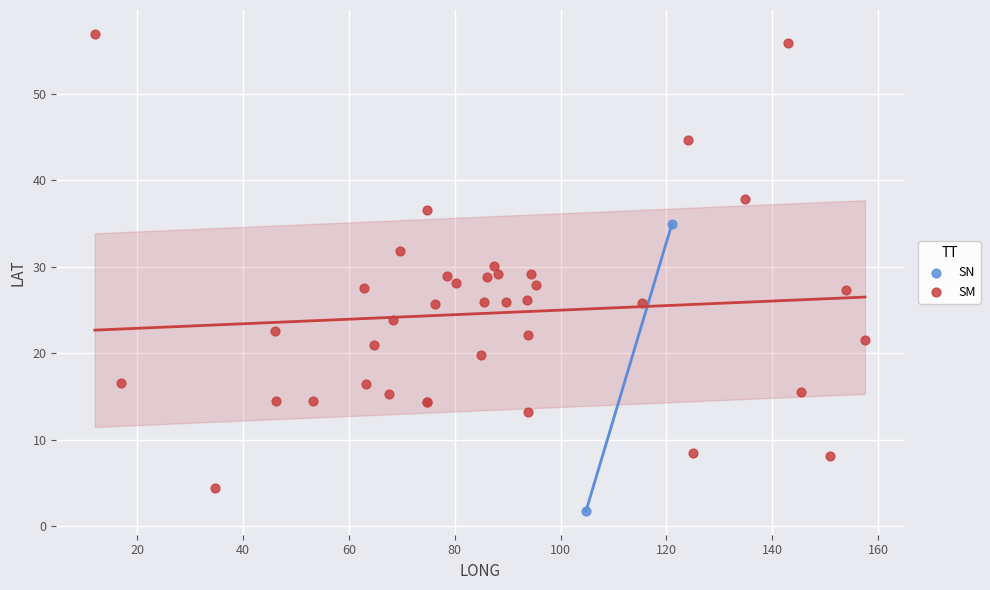

What are all the series names shown in the legend?

SN, SM